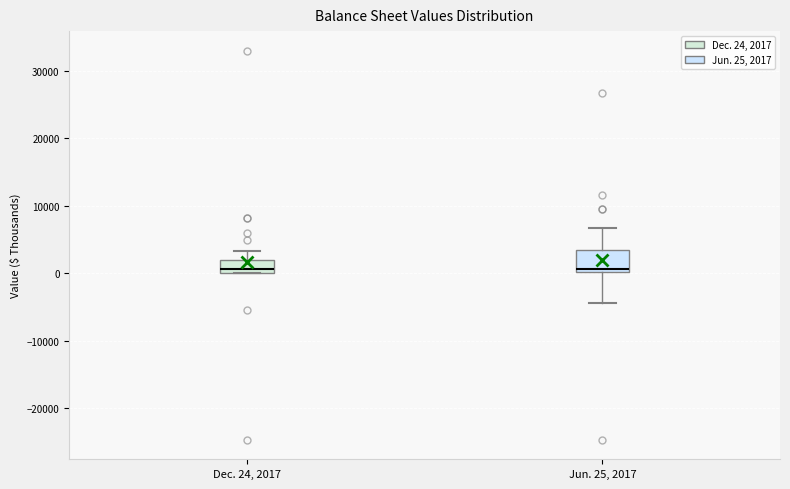

Reading left to right, transcribe this box plot: for each box, give where its median line is, the range the box spans, and where its two whiskers end, as read against the y-axis. The values are not printed on the chart, so give them approximately, as read against the axis.

Dec. 24, 2017: median 1000, box 0 to 2000, whiskers 0 to 3000
Jun. 25, 2017: median 1000, box 0 to 4000, whiskers -4000 to 7000